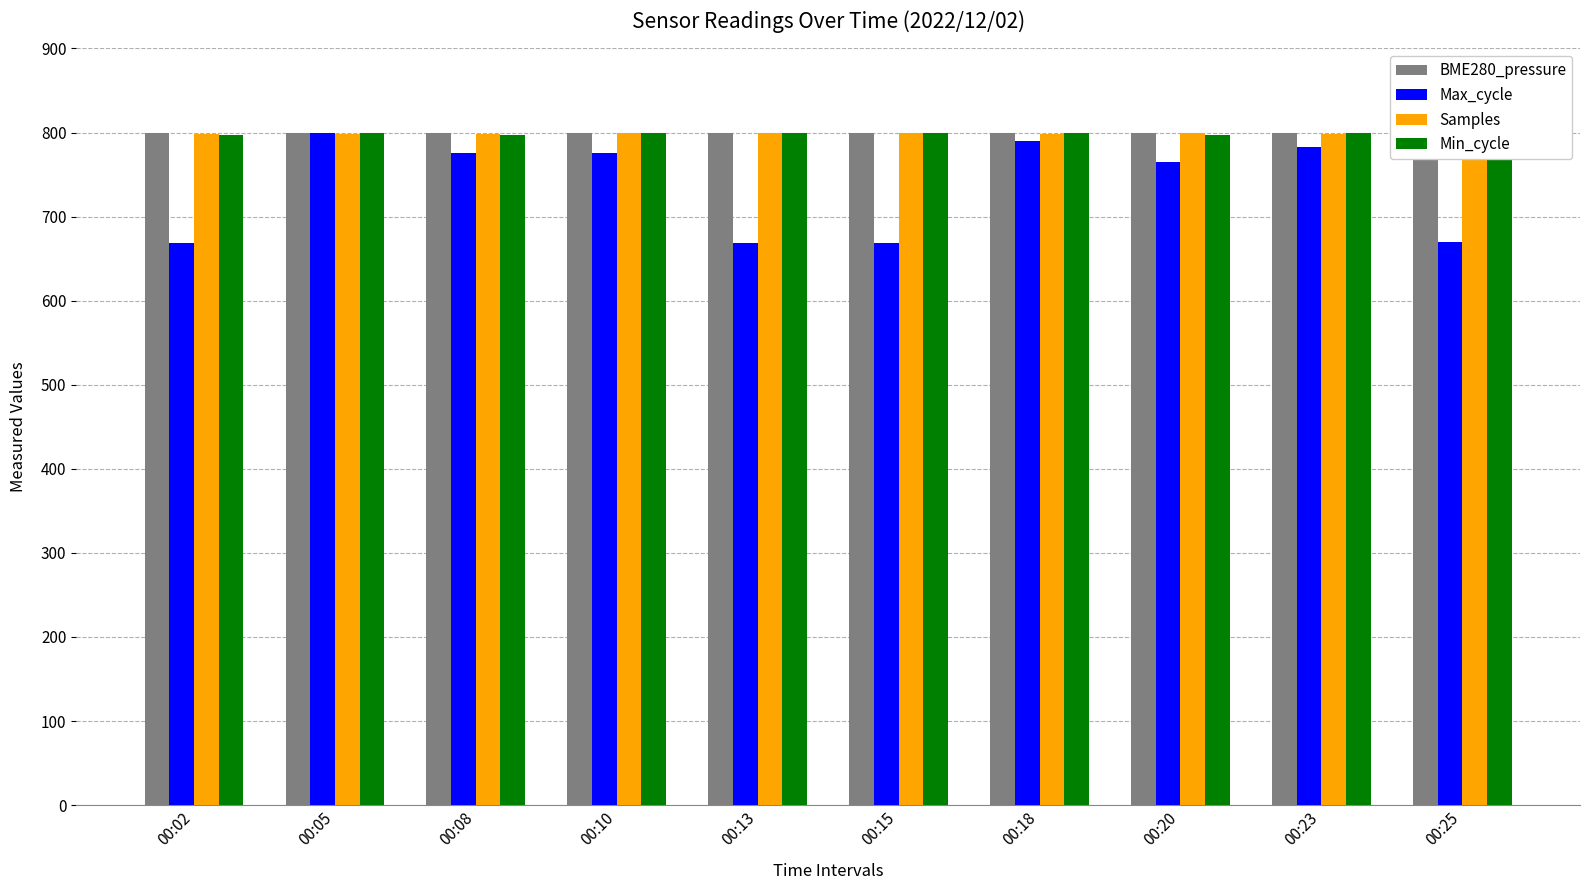

What value does the BME280_pressure series have at 00:25?

800.0